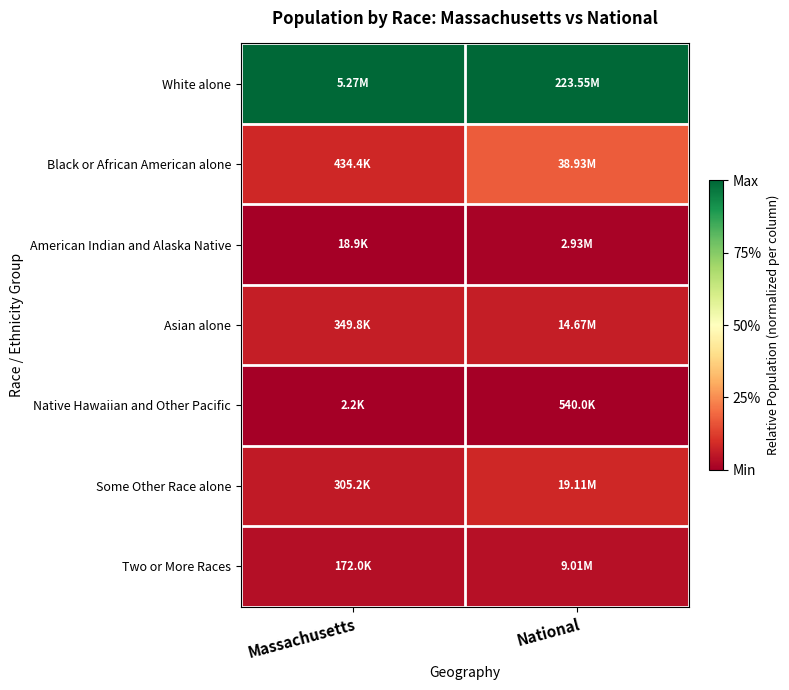

List the series in order of their peak value, lowest first.

Native Hawaiian and Other Pacific, American Indian and Alaska Native, Two or More Races, Asian alone, Some Other Race alone, Black or African American alone, White alone